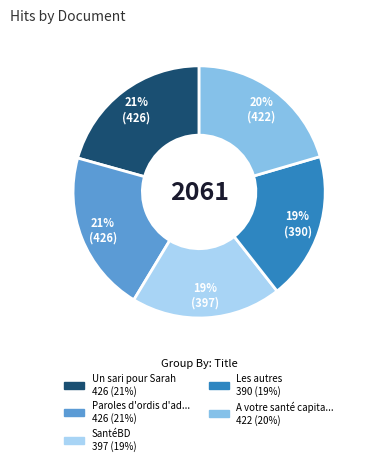

Is there any slice that represents more than half of the pie?

No